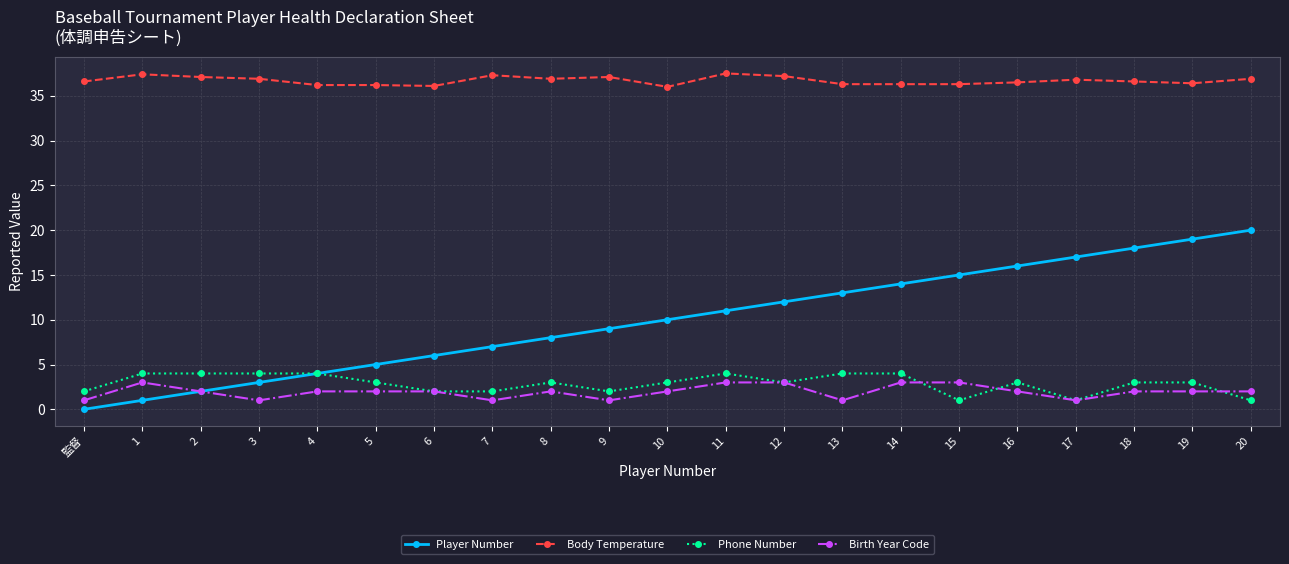

Which series has the largest range (max minus min)?

Player Number